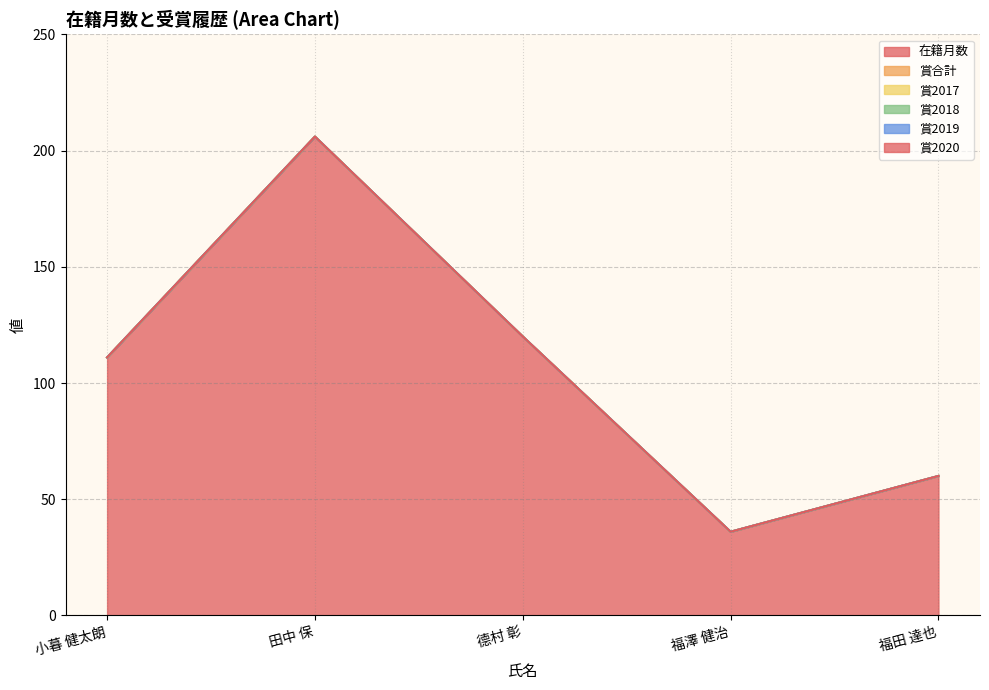

What is the label of the 5th point from the left?

福田 達也